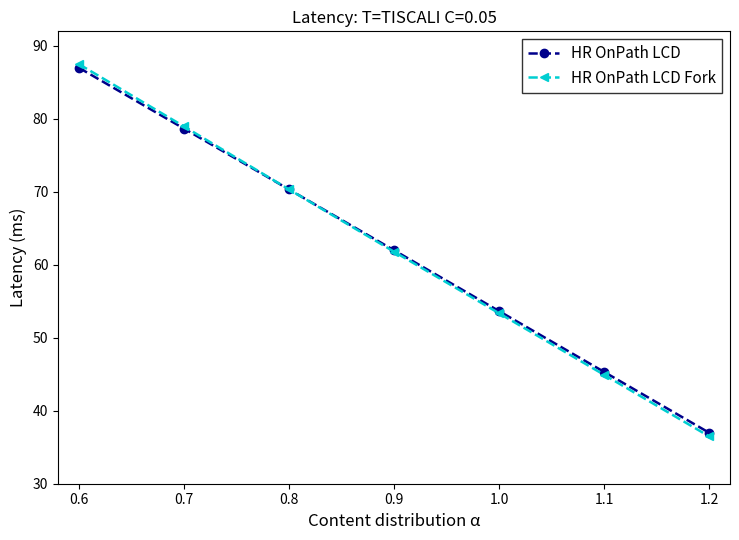

What is the spread (max minus min) of values at 0.7?

0.3